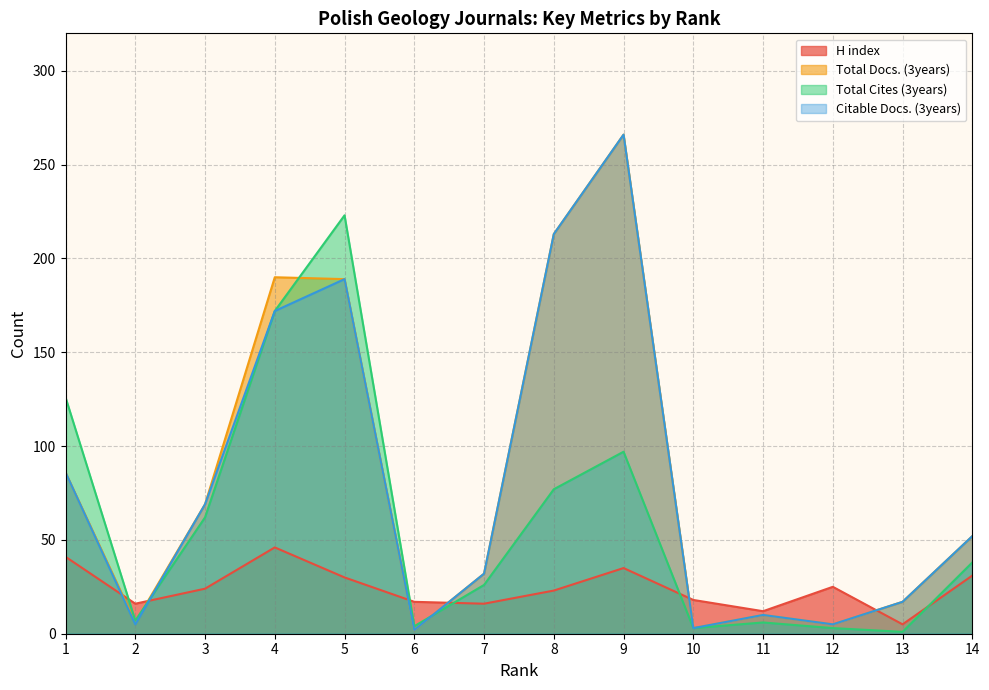

Which series has the largest range (max minus min)?

Total Docs. (3years)